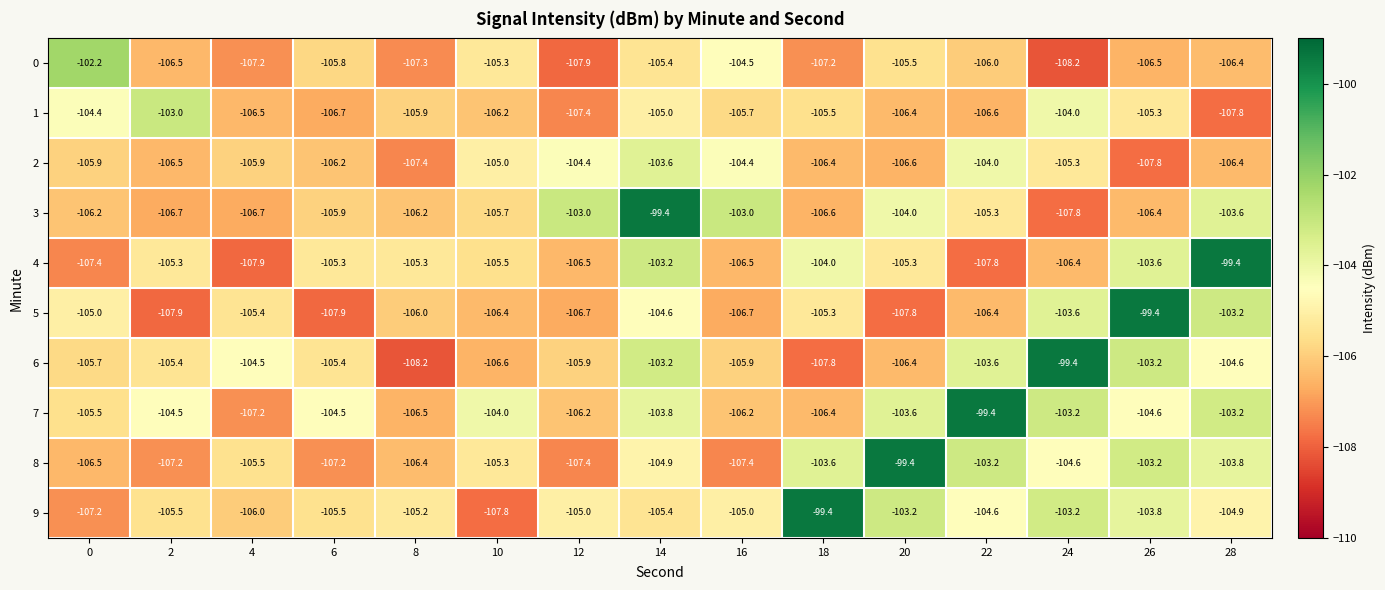

What is the sum of the 7 values at 12 and 28?

-209.4